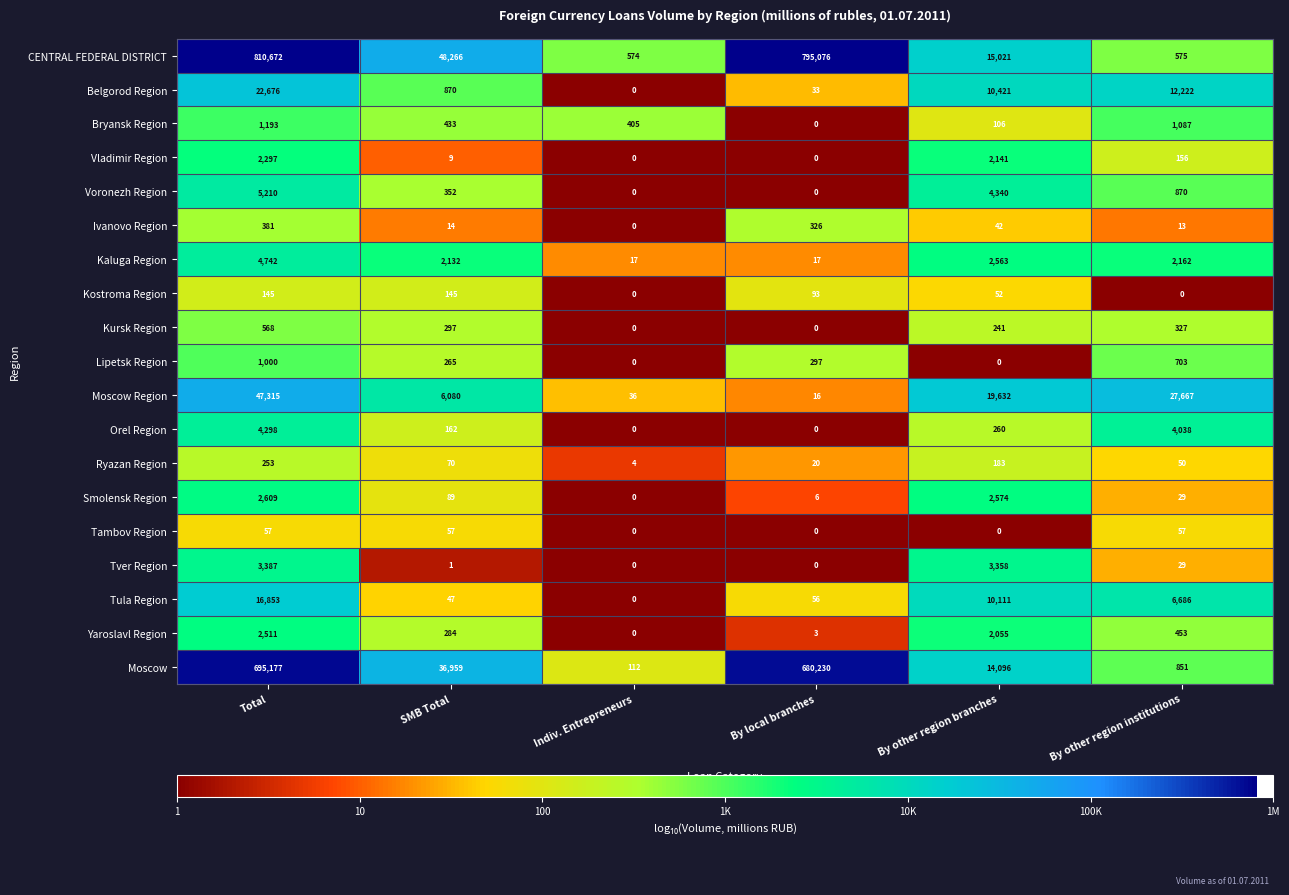

How many data points does each series have?

6